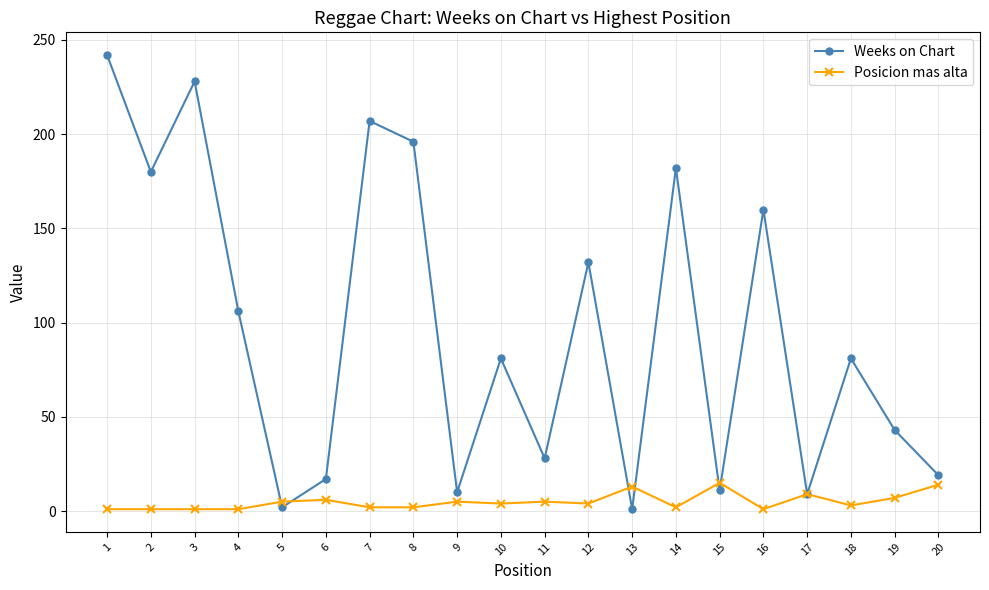

Is it true that Weeks on Chart equals 81 at 10?

True